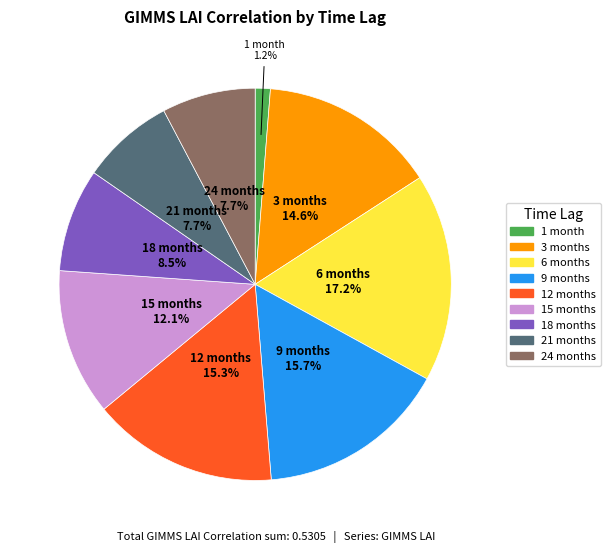

Is there a majority slice in this chart?

No